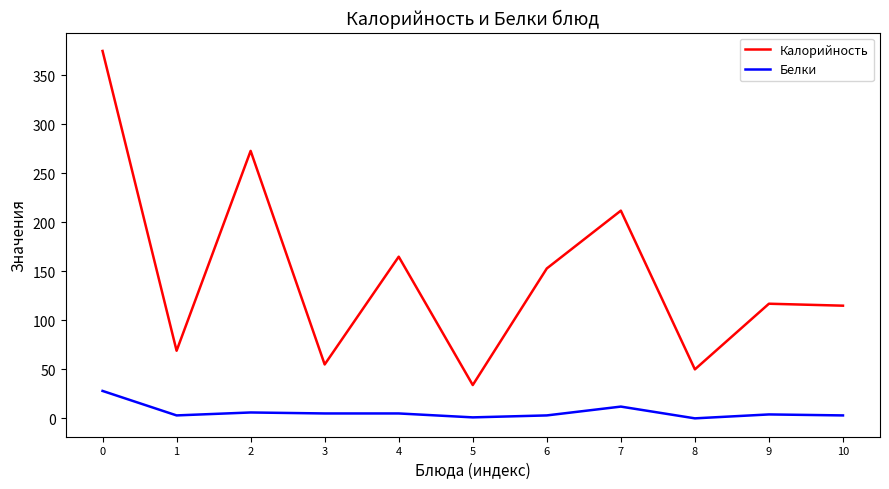

True or false: Белки and Калорийность intersect in this chart.

False